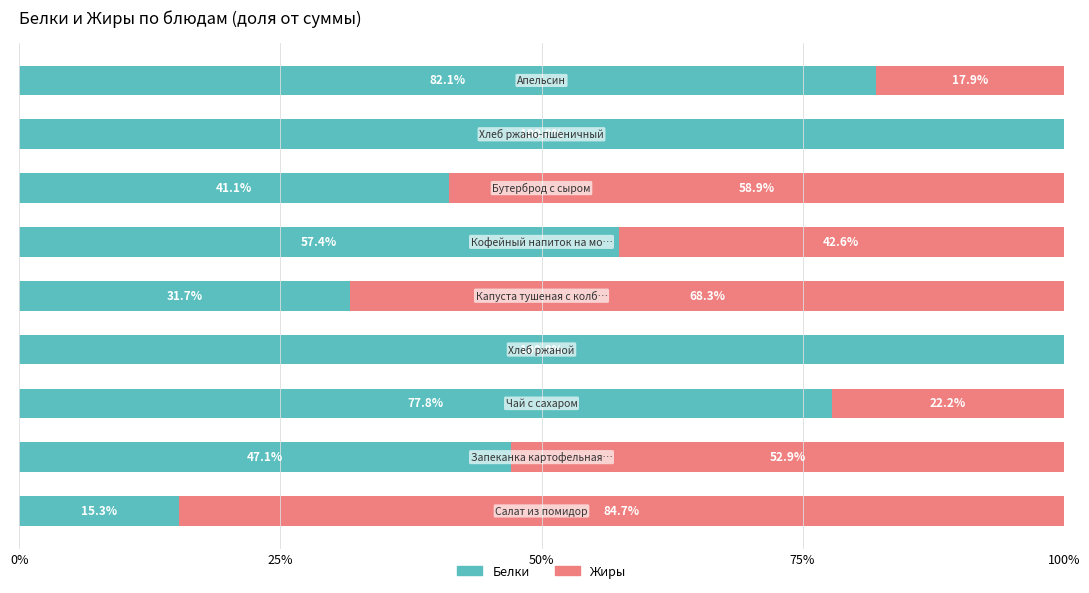

What is the maximum value for Белки?

100.0